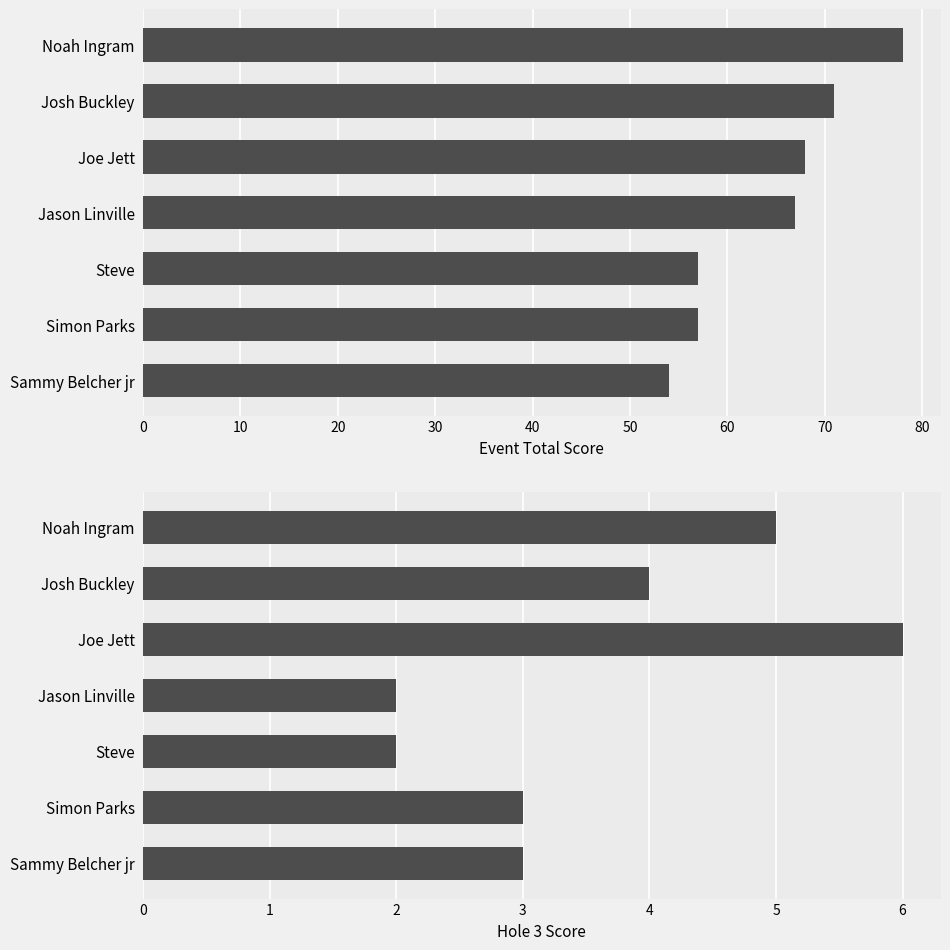

Reading left to right, list all the values displayed in this chart.

event_total_score: 54	57	57	67	68	71	78
hole_3: 3	3	2	2	6	4	5